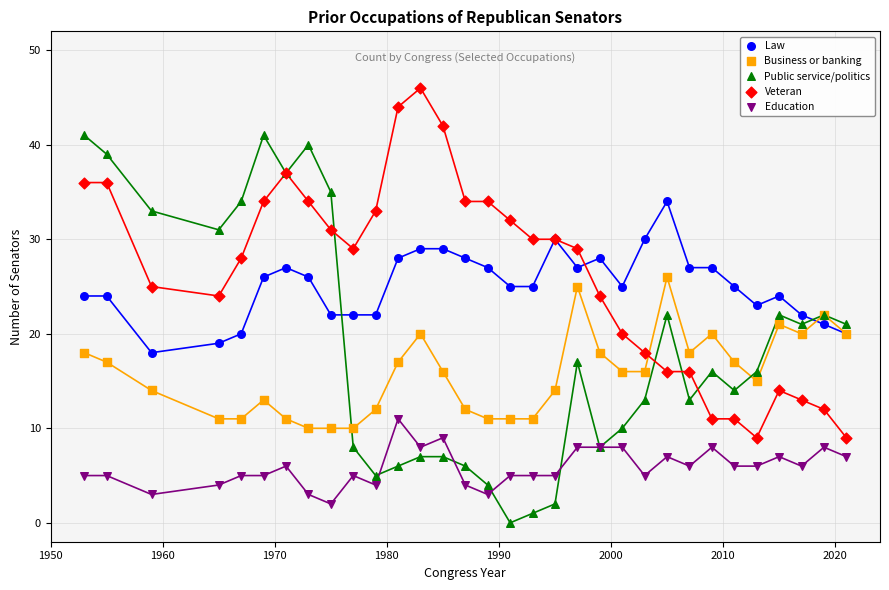

Which series reaches the maximum Y coordinate?

Veteran